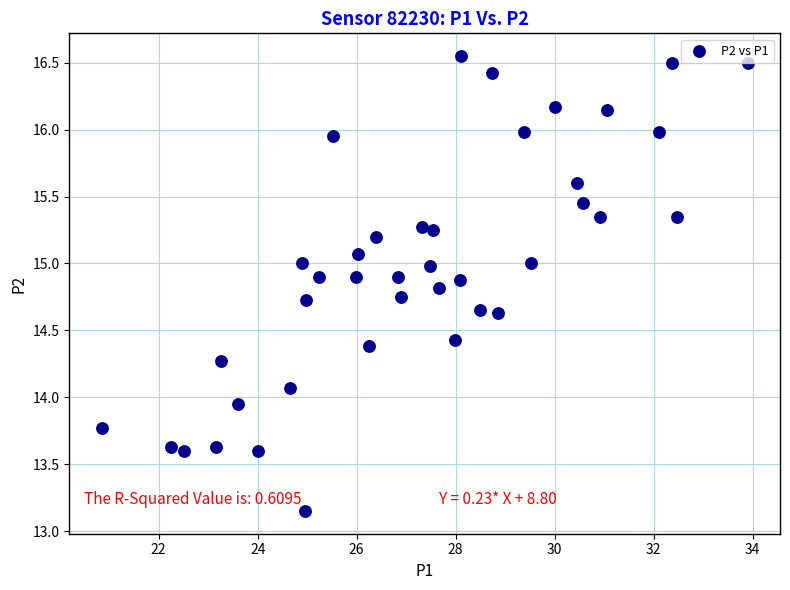

What is the range of Y values (max minus min)?

3.4